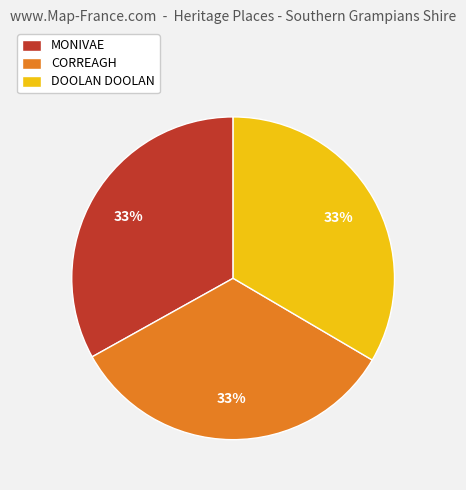

True or false: MONIVAE accounts for 45% of the total.

False